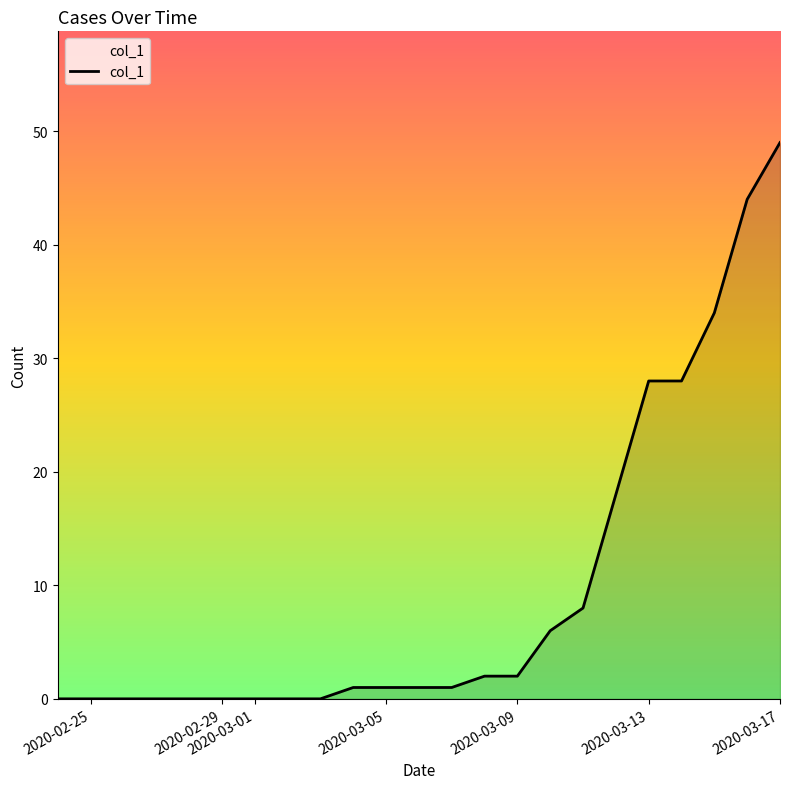

What is the maximum value shown in the chart?

49